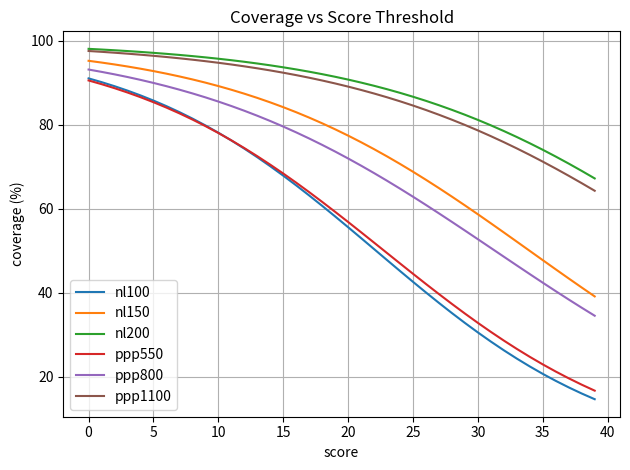

What is the maximum value for ppp1100?

97.6